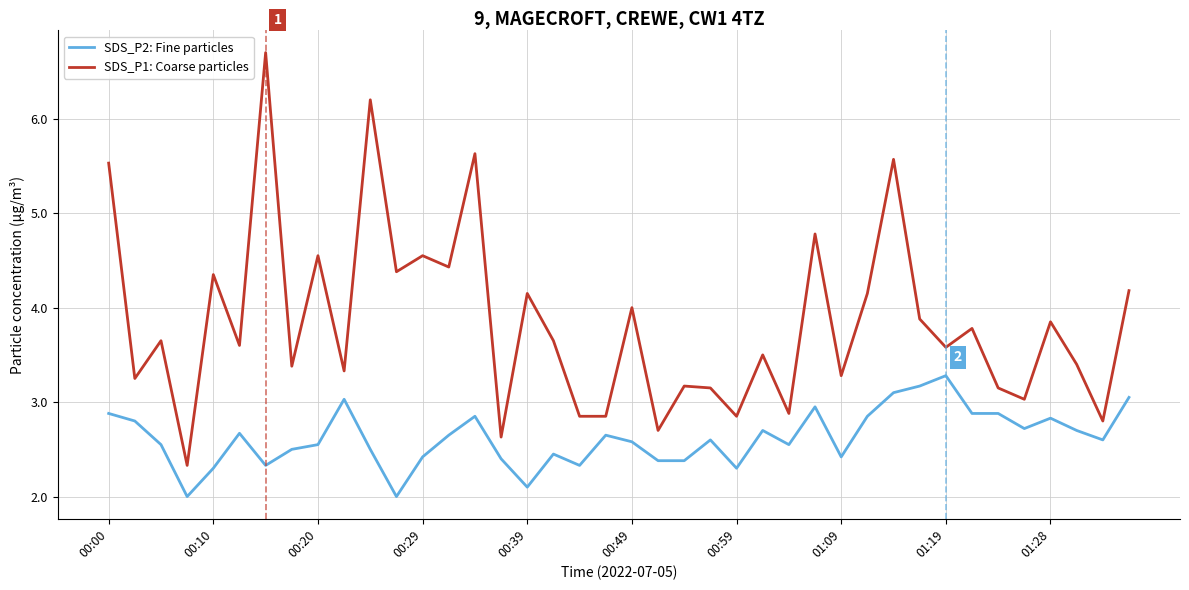

What is the difference between the maximum and minimum values in the SDS_P2: Fine particles series?

1.3